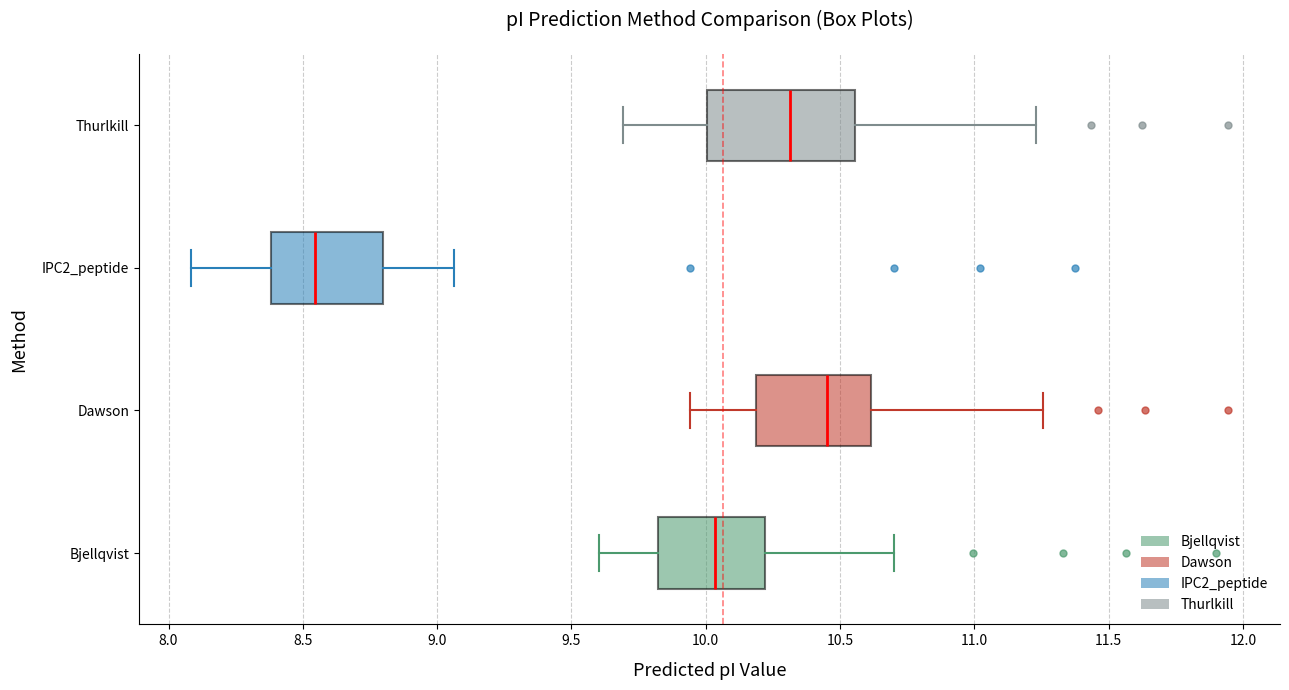

Which box is the widest, from its left edge to its right edge?

Thurlkill